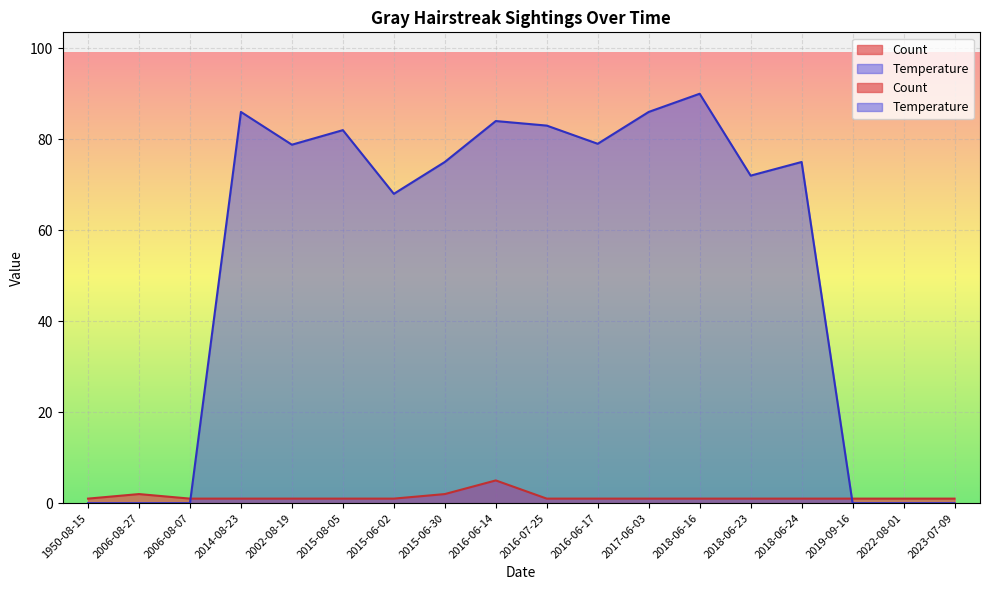

In Temperature, how many points are higher than both neighbors (excluding endpoints)?

5